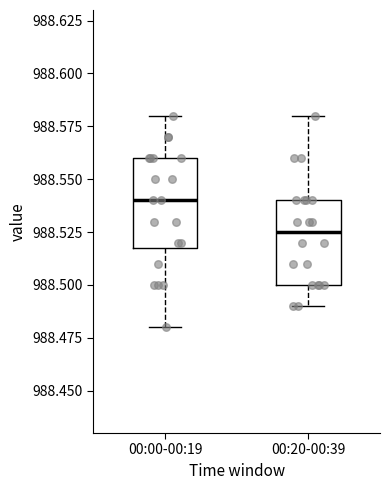

Reading left to right, transcribe this box plot: for each box, give where its median line is, the range the box spans, and where its two whiskers end, as read against the y-axis. The values are not printed on the chart, so give them approximately, as read against the axis.

00:00-00:19: median 988.540, box 988.520 to 988.560, whiskers 988.480 to 988.580
00:20-00:39: median 988.525, box 988.500 to 988.540, whiskers 988.490 to 988.580